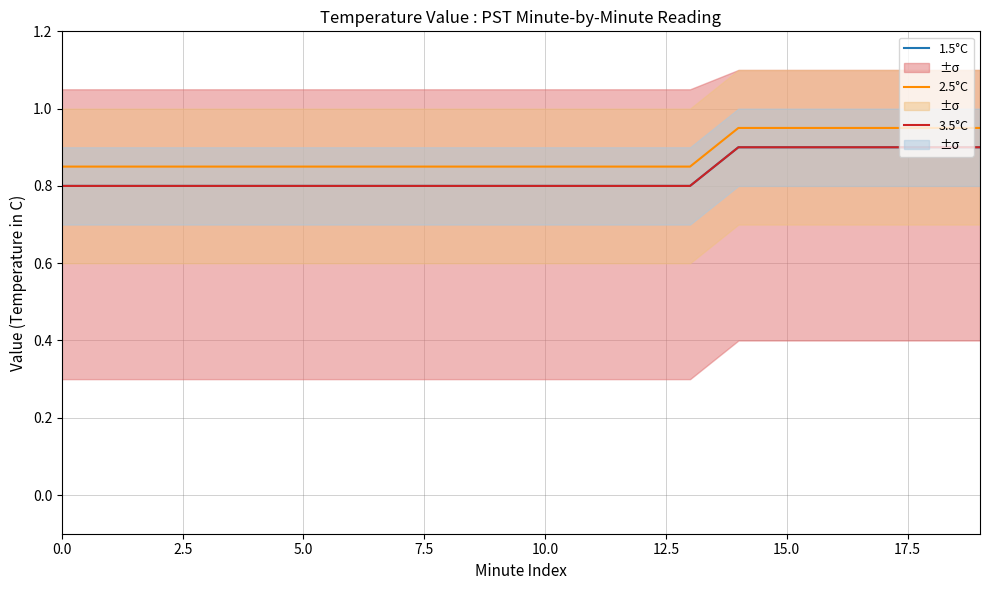

Which has a higher value, 18 or 17.5?

18